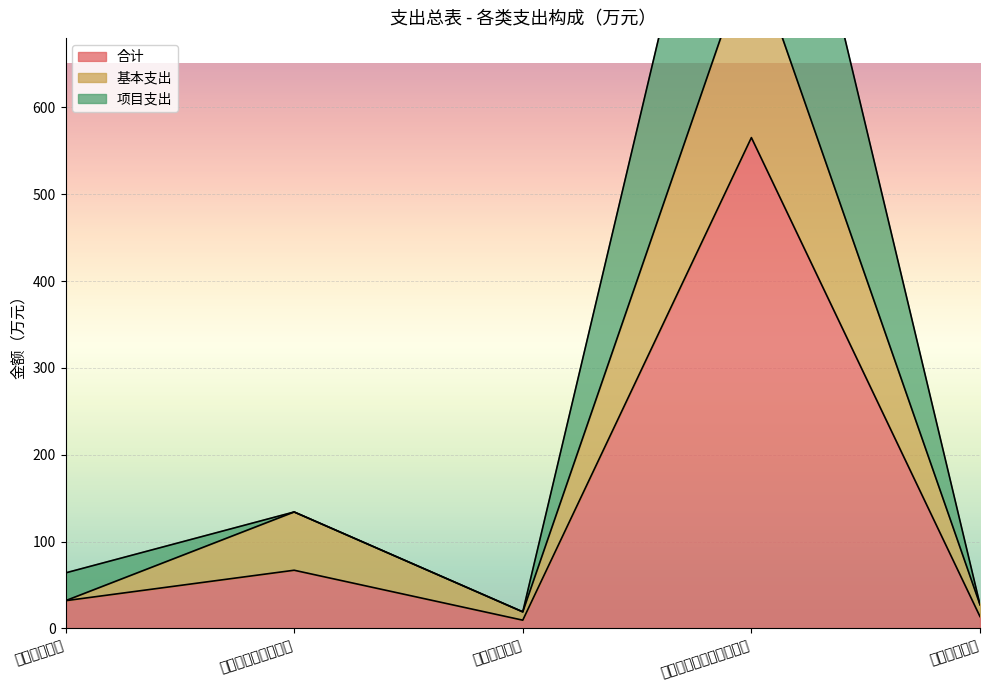

The value of 合计 at 资源勘探工业信息等支出 is 565.2. True or false?

True